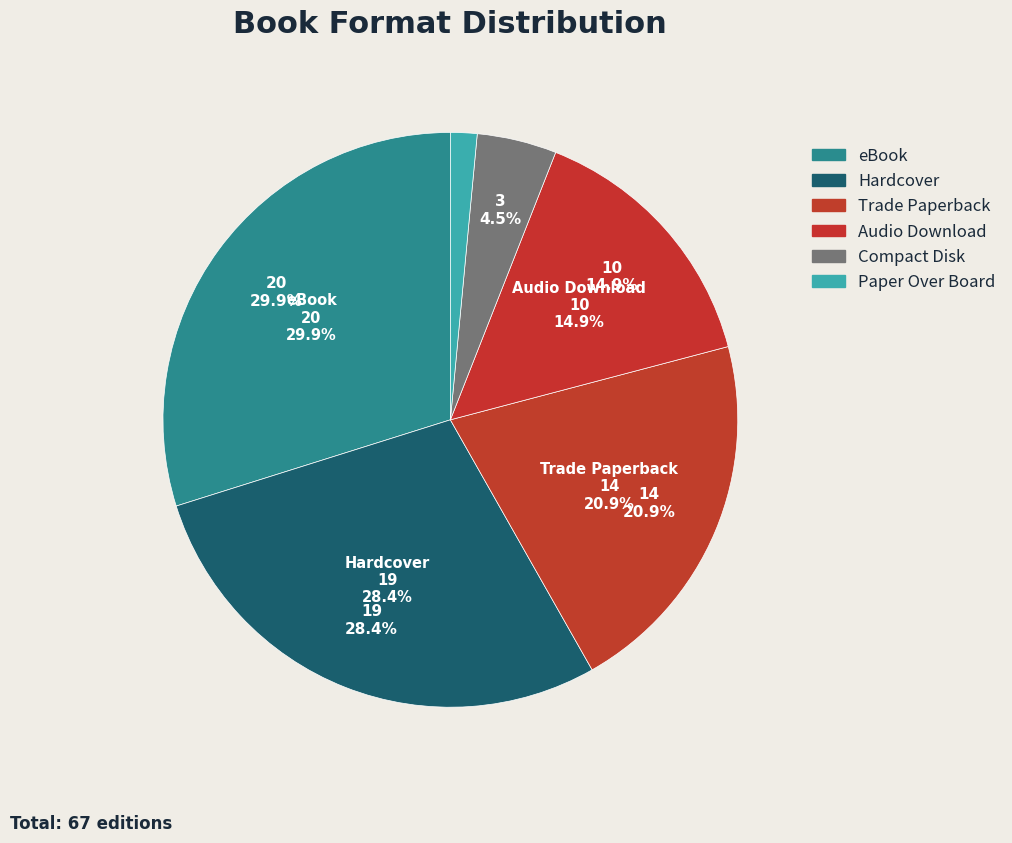

Which has a higher value, Hardcover or Audio Download?

Hardcover